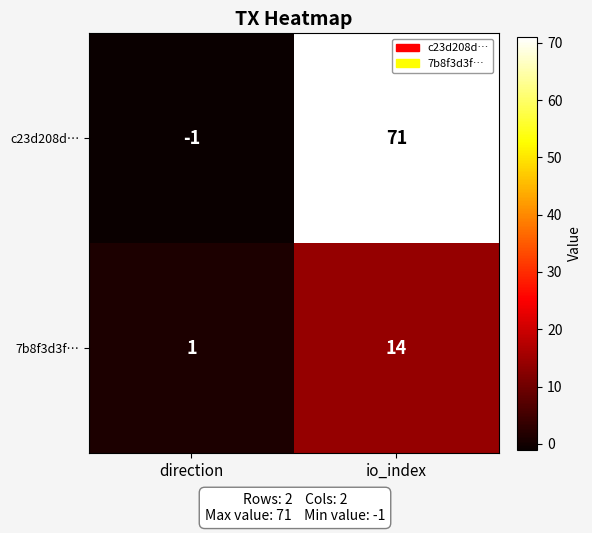

Rank the series by their average value, from lowest to highest.

7b8f3d3f…, c23d208d…